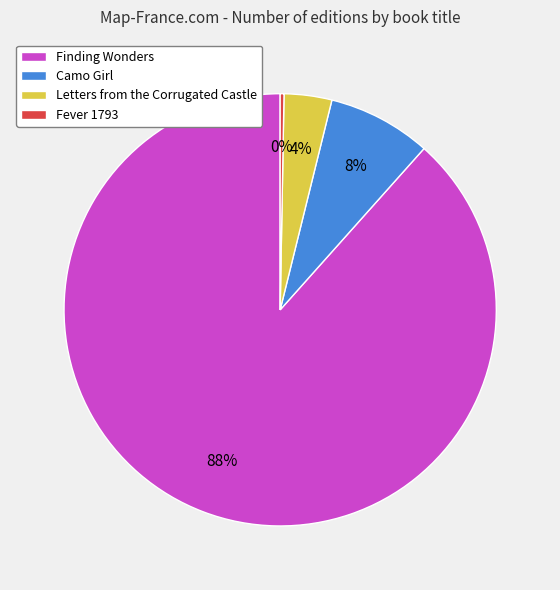

Between Fever 1793 and Camo Girl, which is larger?

Camo Girl